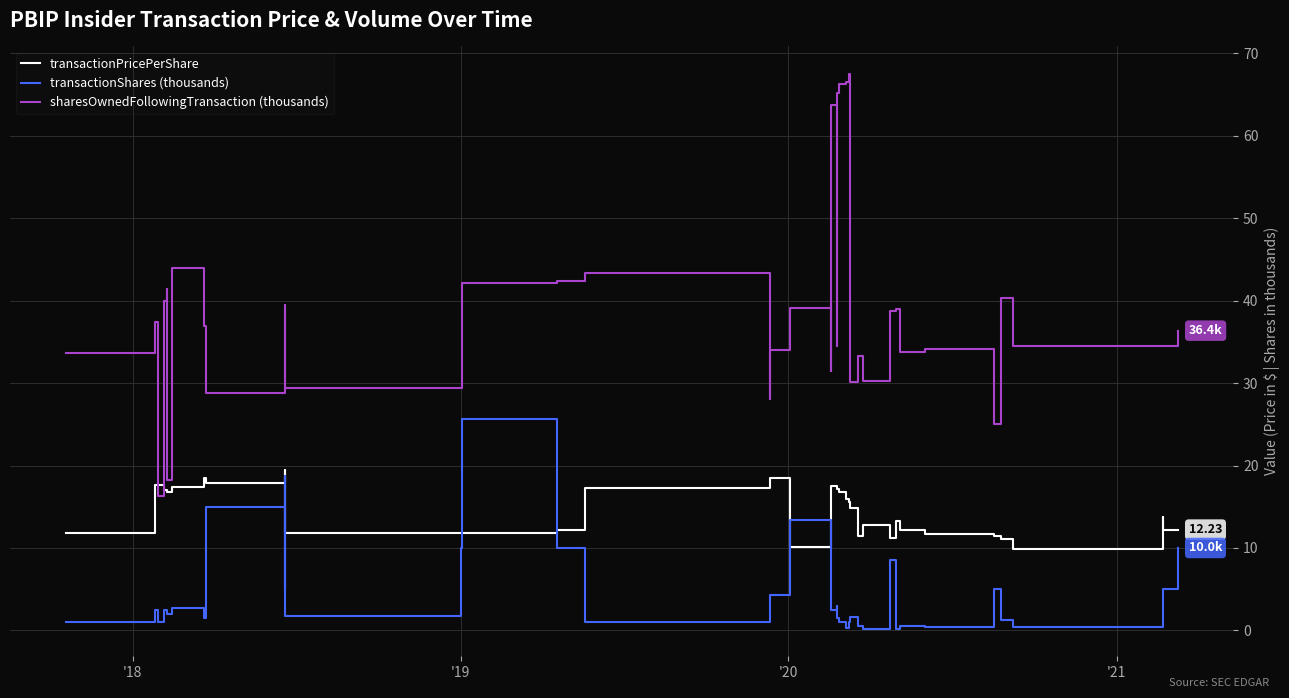

Which series has the widest spread of values?

sharesOwnedFollowingTransaction (thousands)